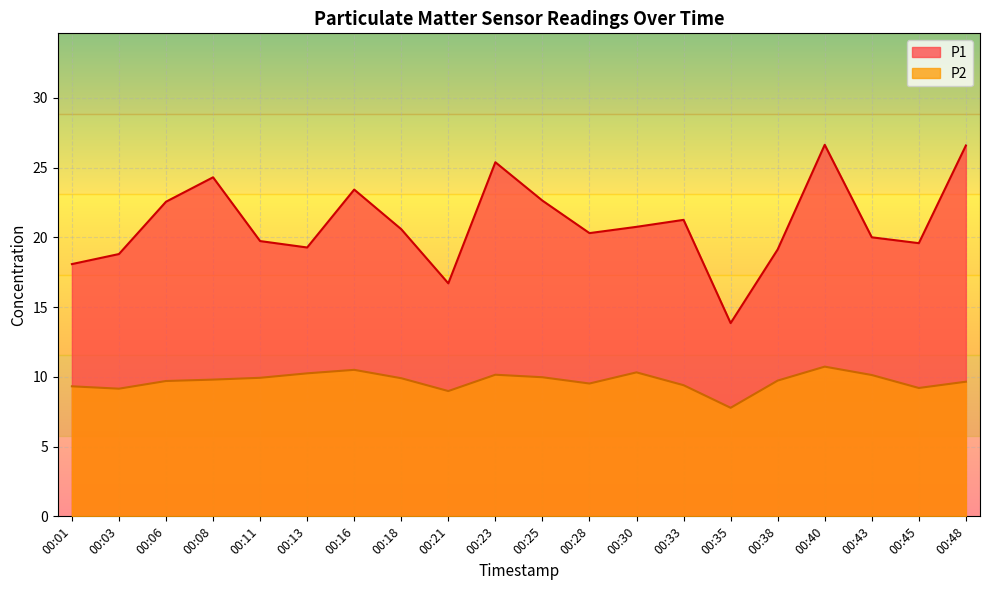

Reading left to right, transcribe all the data shown in this chart.

P1: 18.1	18.8	22.6	24.3	19.7	19.3	23.4	20.6	16.7	25.4	22.6	20.3	20.8	21.2	13.8	19.1	26.6	20.0	19.6	26.6
P2: 9.3	9.2	9.7	9.8	9.9	10.2	10.5	9.9	9.0	10.2	10.0	9.5	10.3	9.4	7.8	9.7	10.7	10.1	9.2	9.7